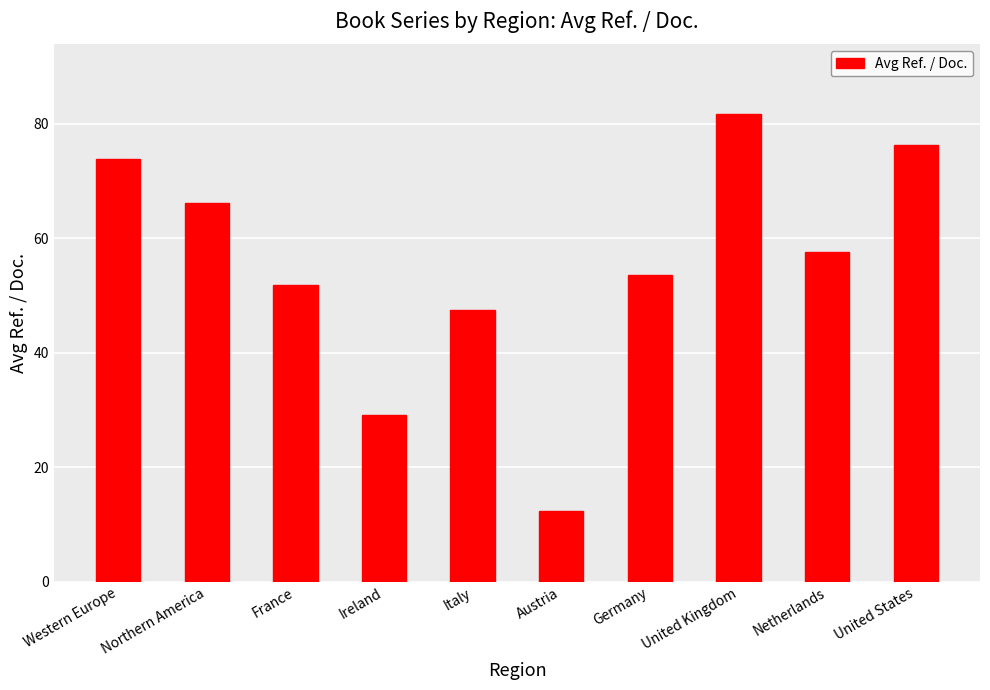

Rank the categories by value from lowest to highest.

Austria, Ireland, Italy, France, Germany, Netherlands, Northern America, Western Europe, United States, United Kingdom